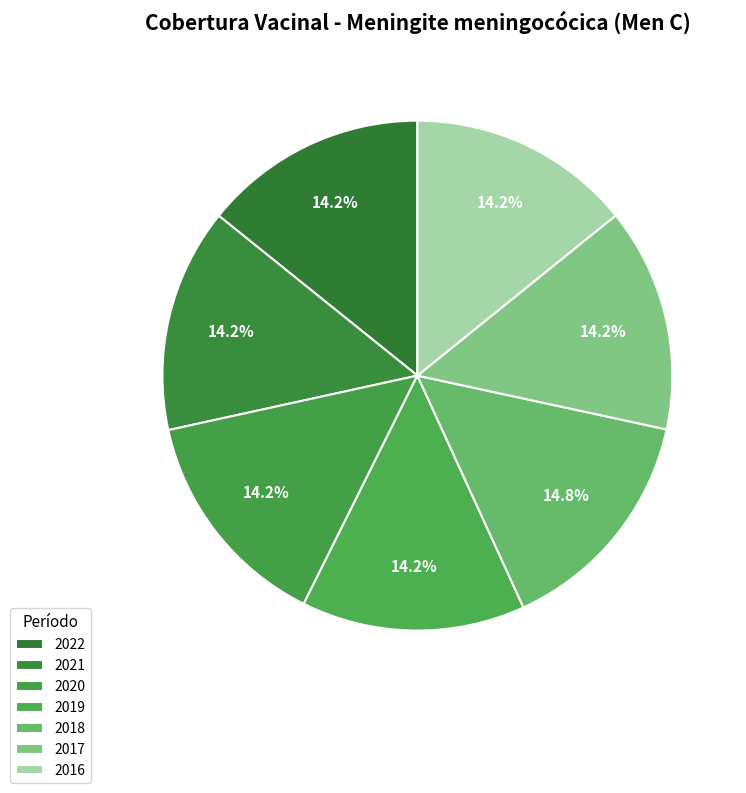

Which category has the smallest portion of the pie?

2019